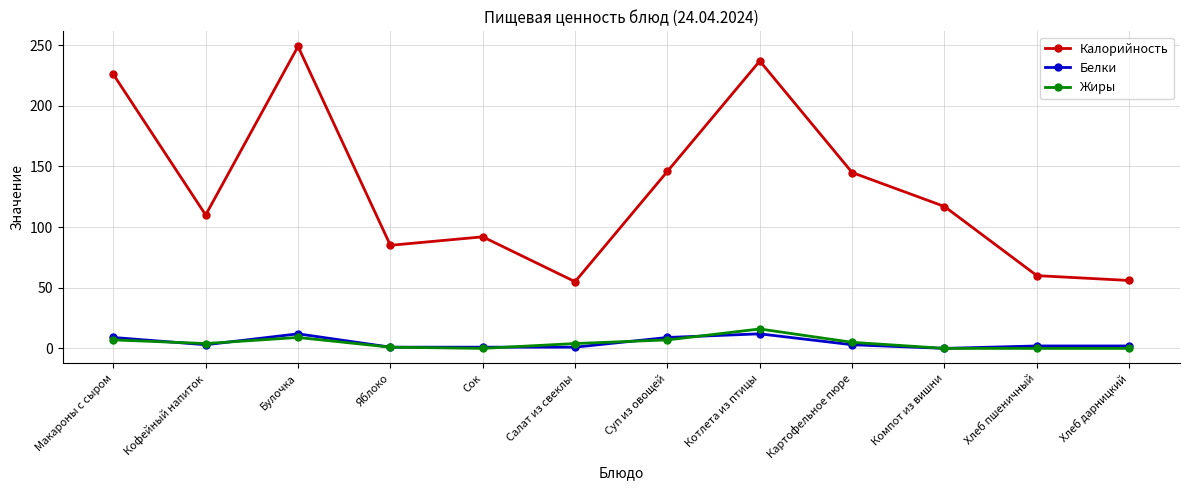

Is it true that Белки equals 0 at Компот из вишни?

True